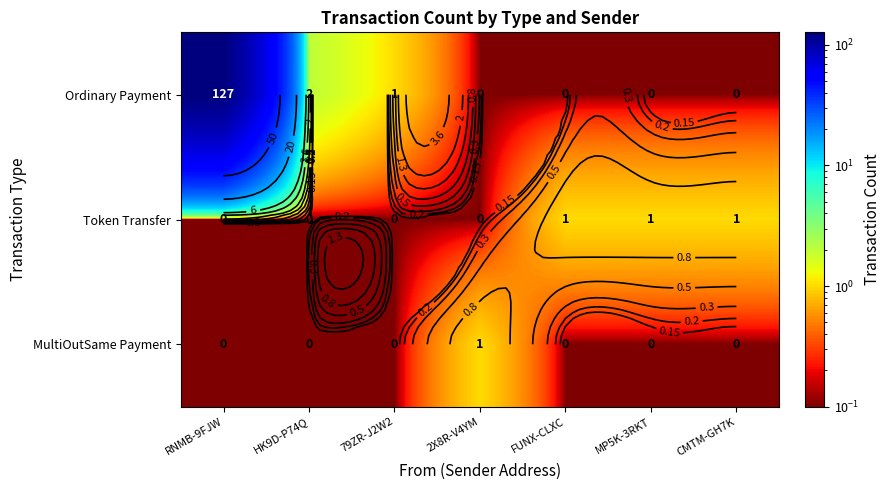

Which label corresponds to the smallest value in the chart?

2X8R-V4YM